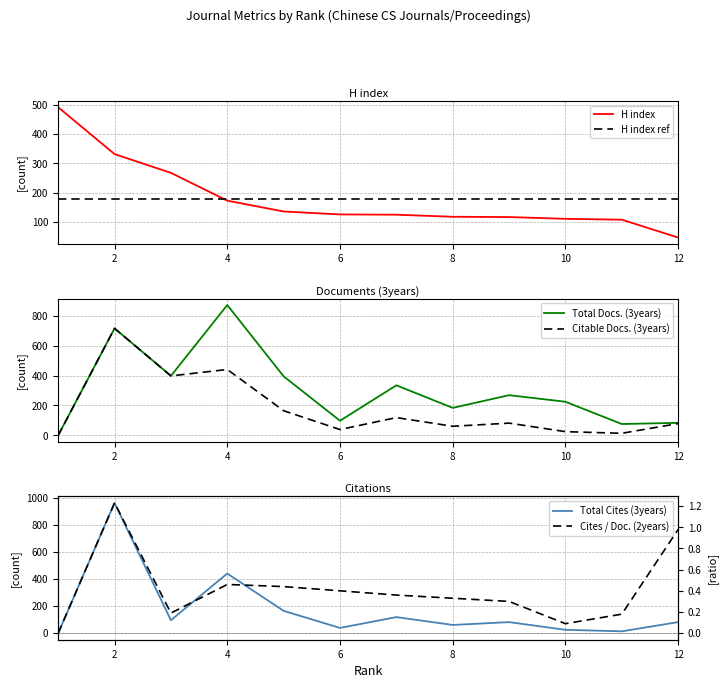

True or false: H index has more than 0 points higher than both neighbors.

False